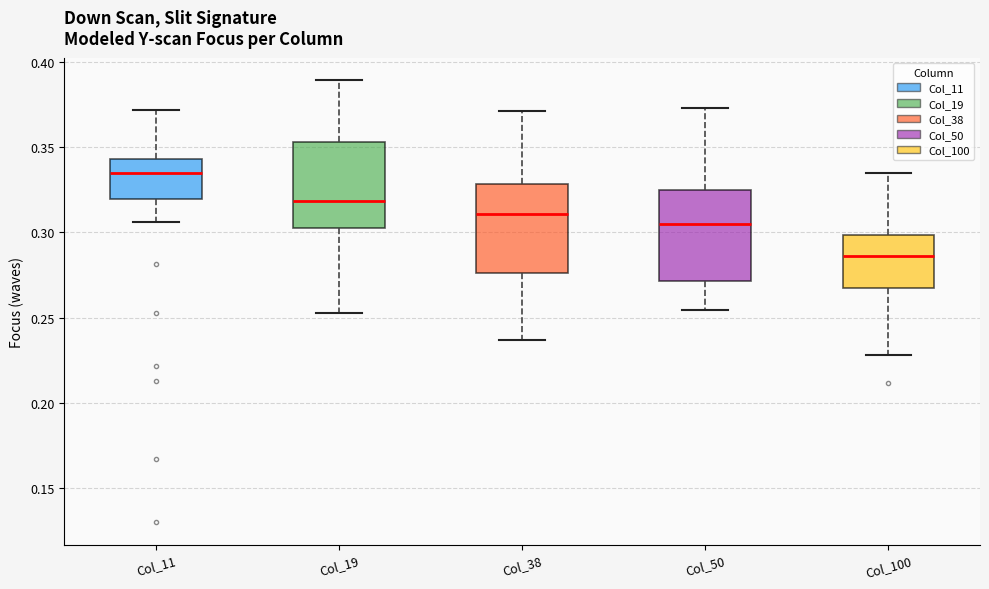

Where does the lower whisker of the box for Col_11 end on the y-axis? The values are not printed on the chart, so give them approximately, as read against the axis.

0.305